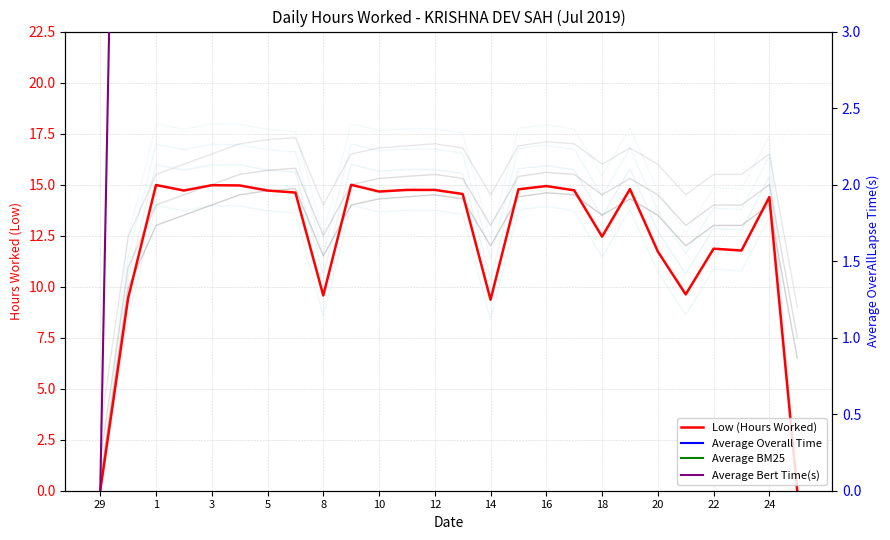

What is the spread (max minus min) of values at 1?

10.0